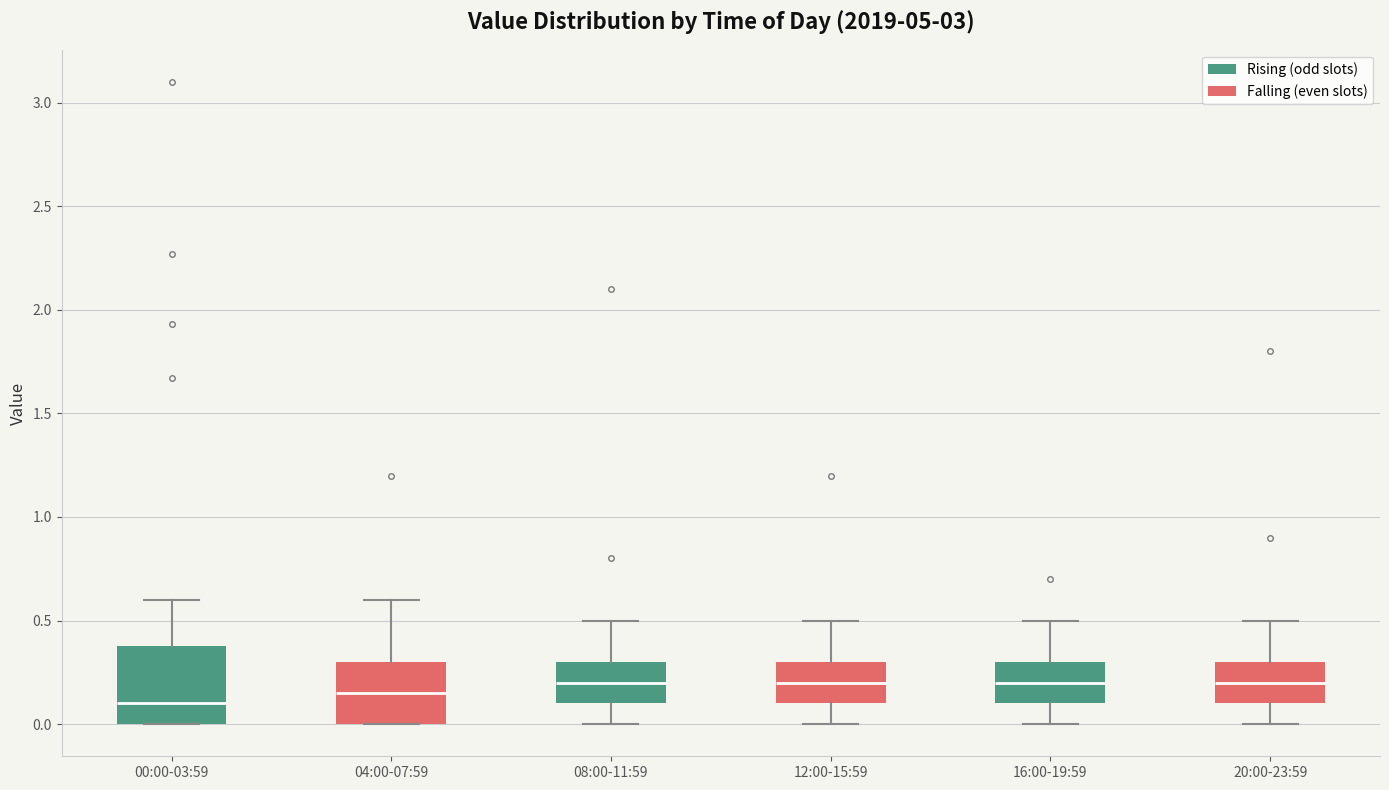

Comparing the boxes themselves (not the whiskers), which one is the tallest?

00:00-03:59